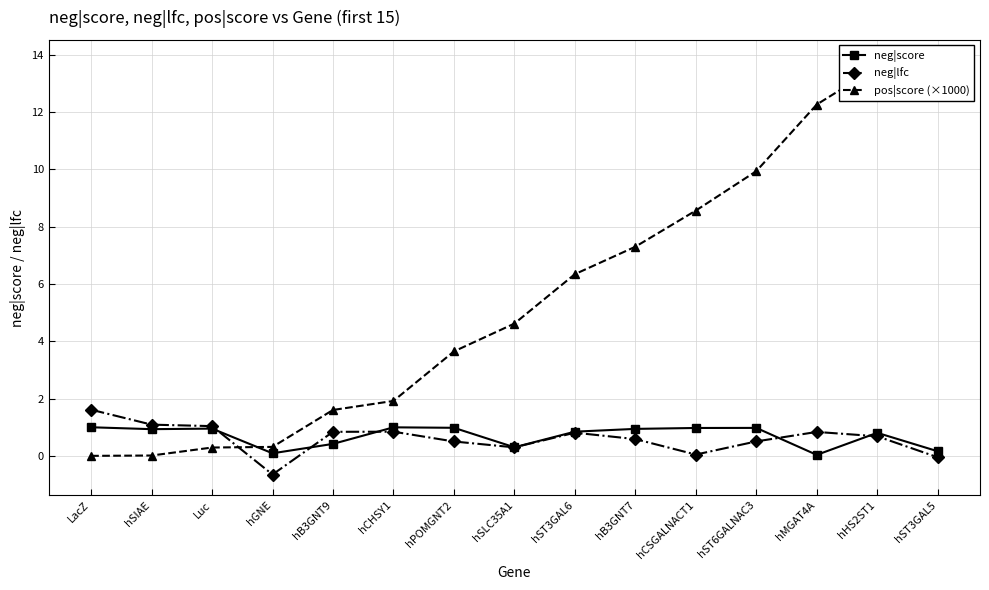

How many data points in pos|score (×1000) are less than 4?

7